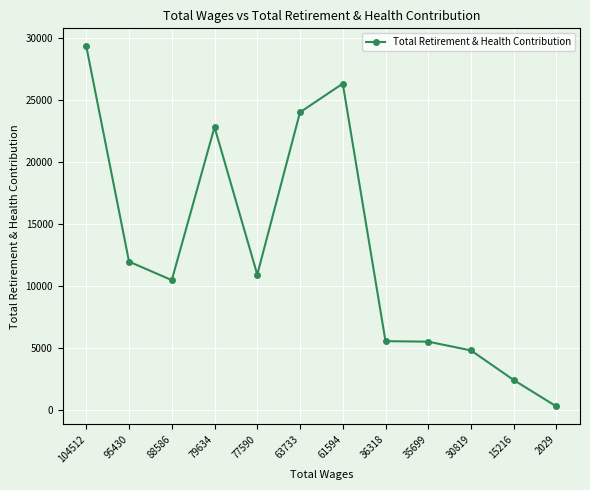

What is the value of the 1st point from the left?

29358